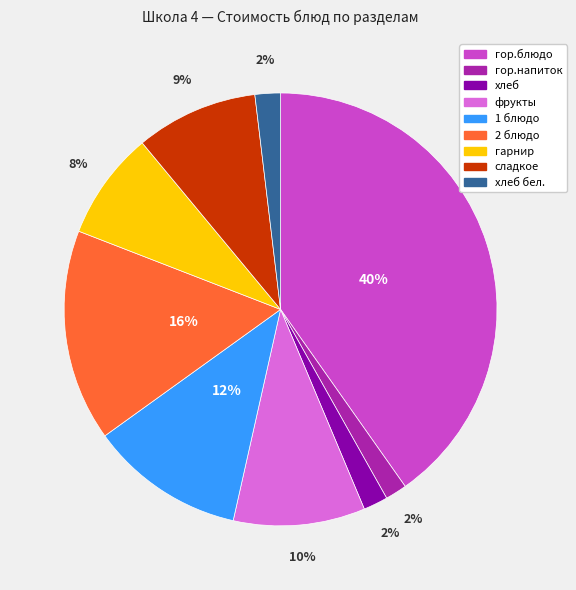

Is there any slice that represents more than half of the pie?

No